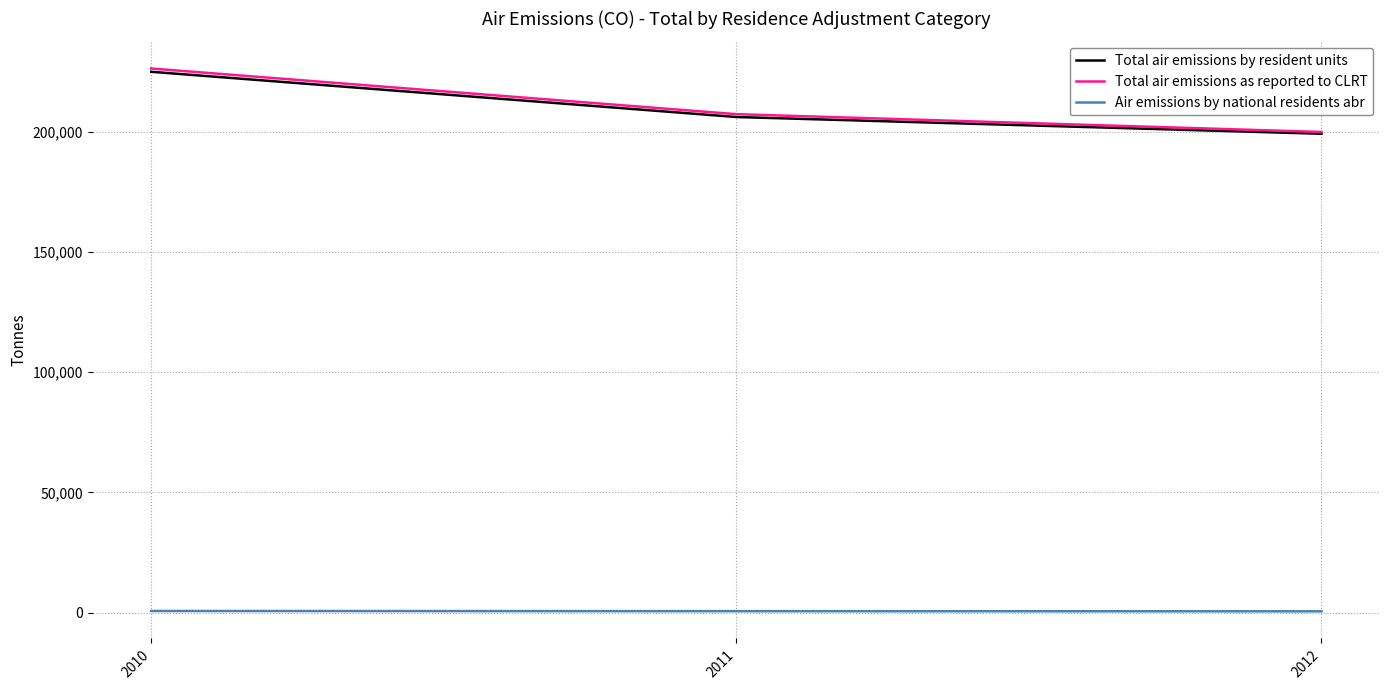

At which category is the sum across all series the highest?

2010